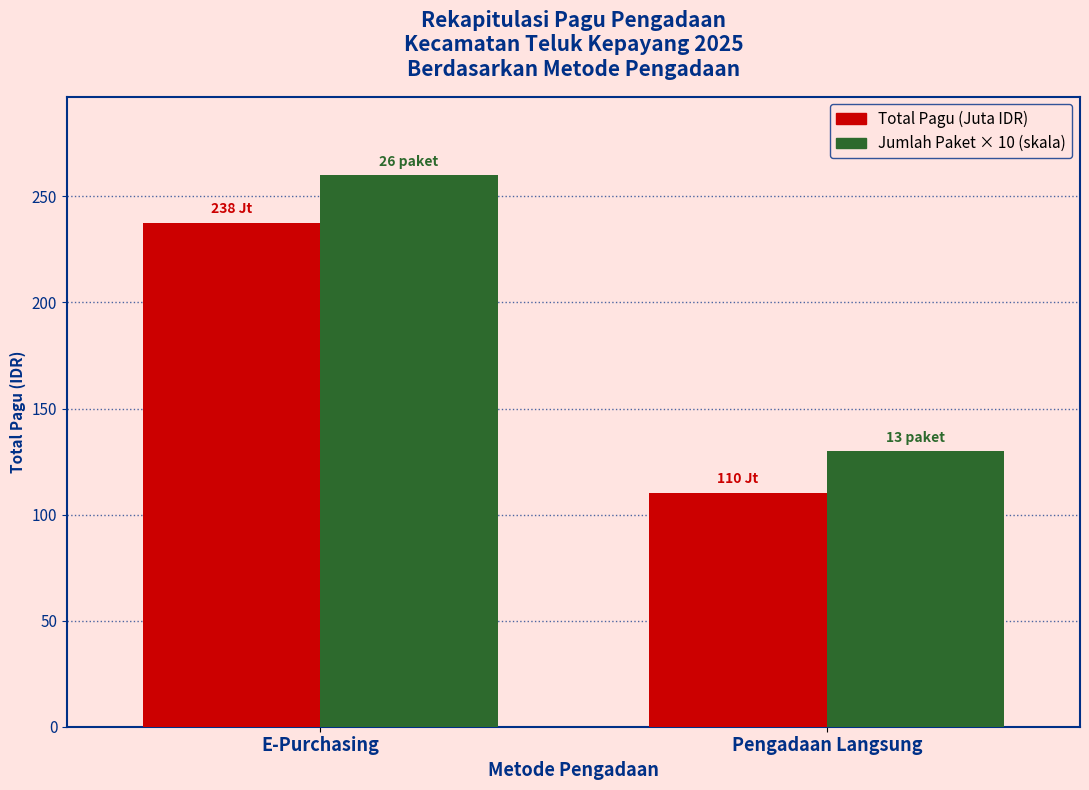

At Pengadaan Langsung, list the series in order from smallest to largest.

Total Pagu (Juta IDR), Jumlah Paket × 10 (skala)